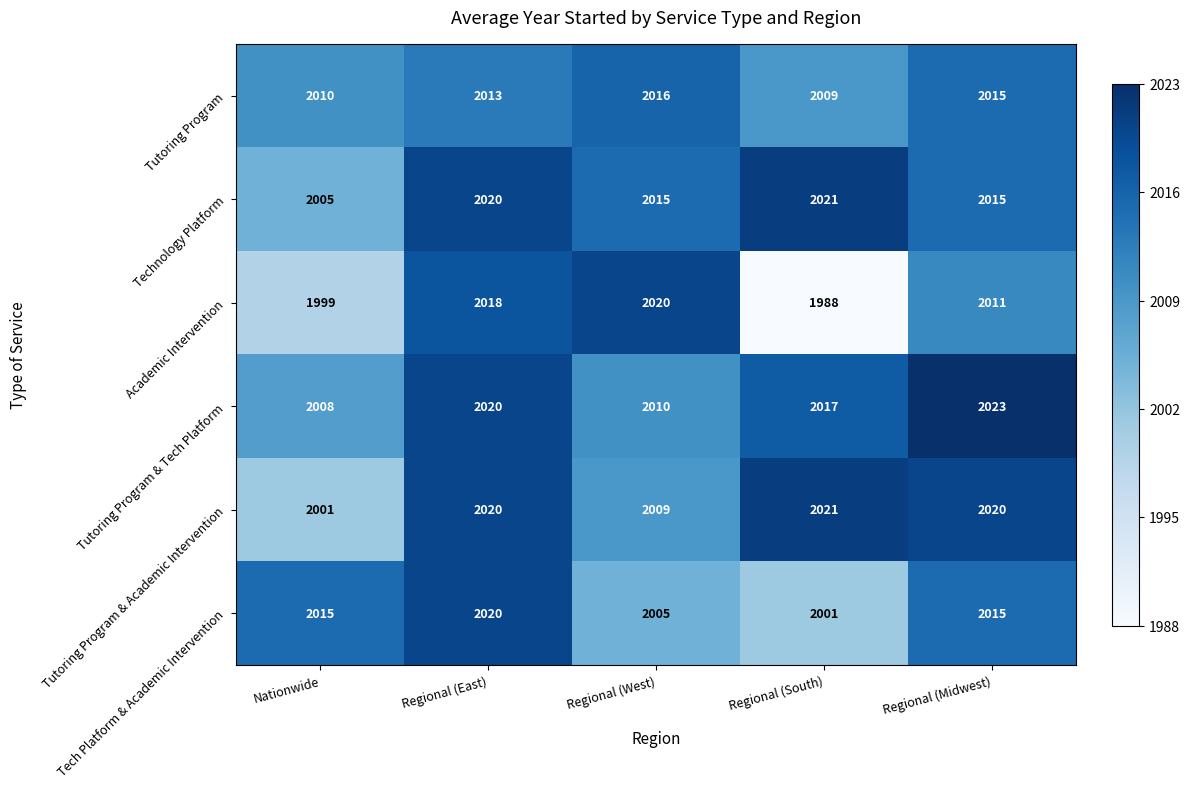

What is the sum of the Academic Intervention values at Regional (West) and Nationwide?

4019